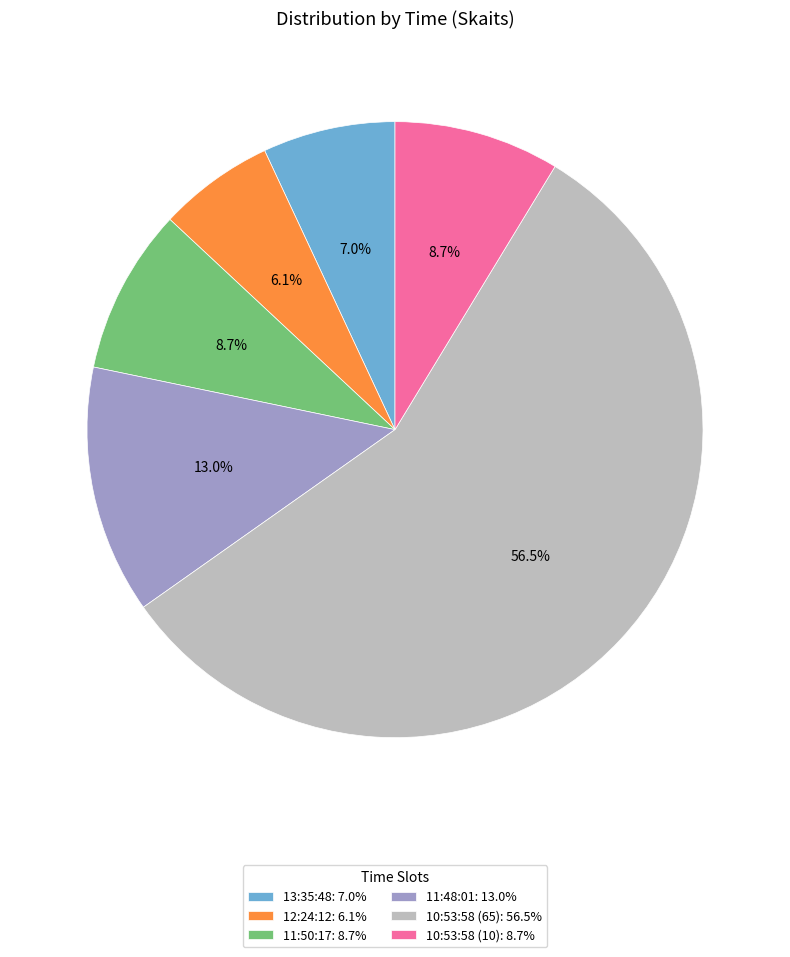

True or false: 10:53:58 (10) accounts for 1% of the total.

False